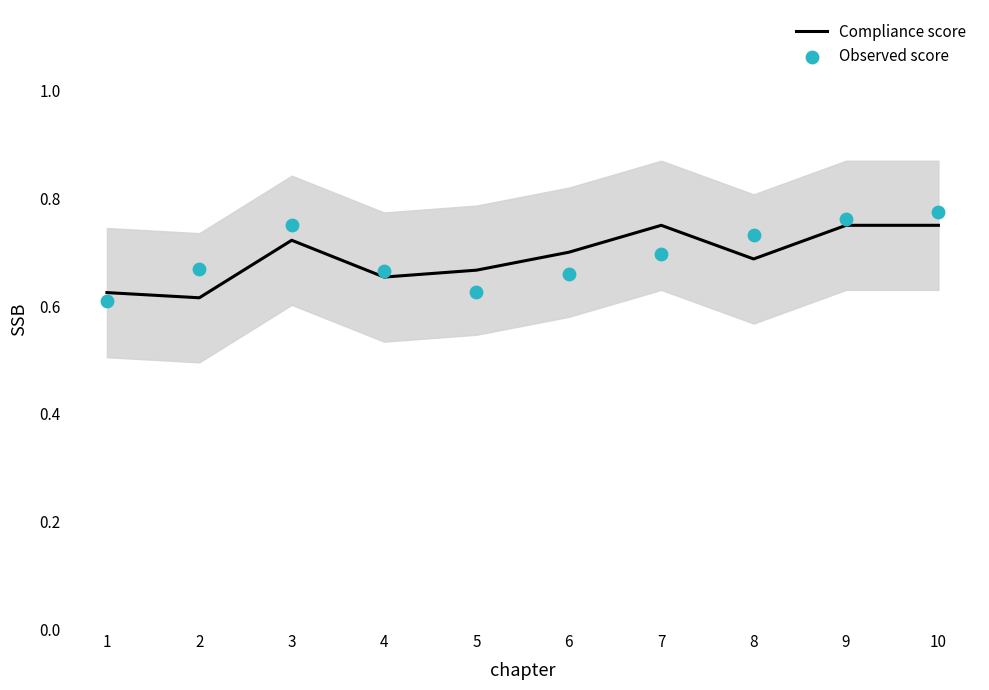

Is the value of Compliance score at 9 greater than the value of Observed score at 7?

Yes